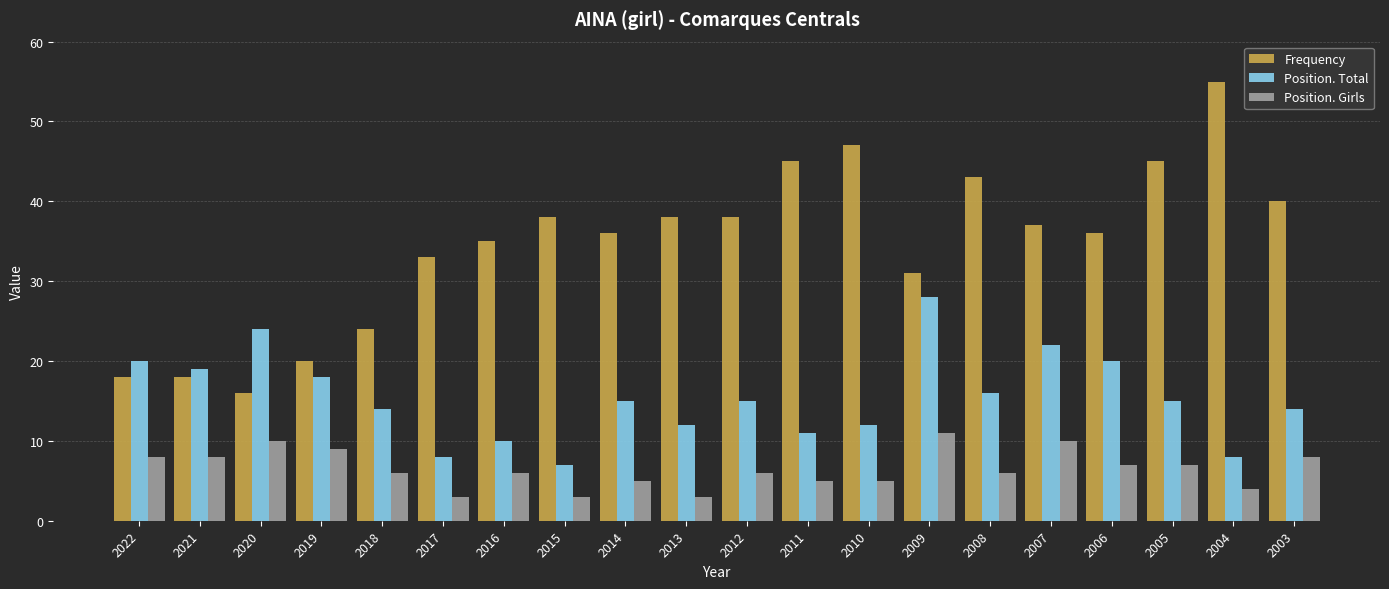

Rank the series by their average value, from lowest to highest.

Position. Girls, Position. Total, Frequency